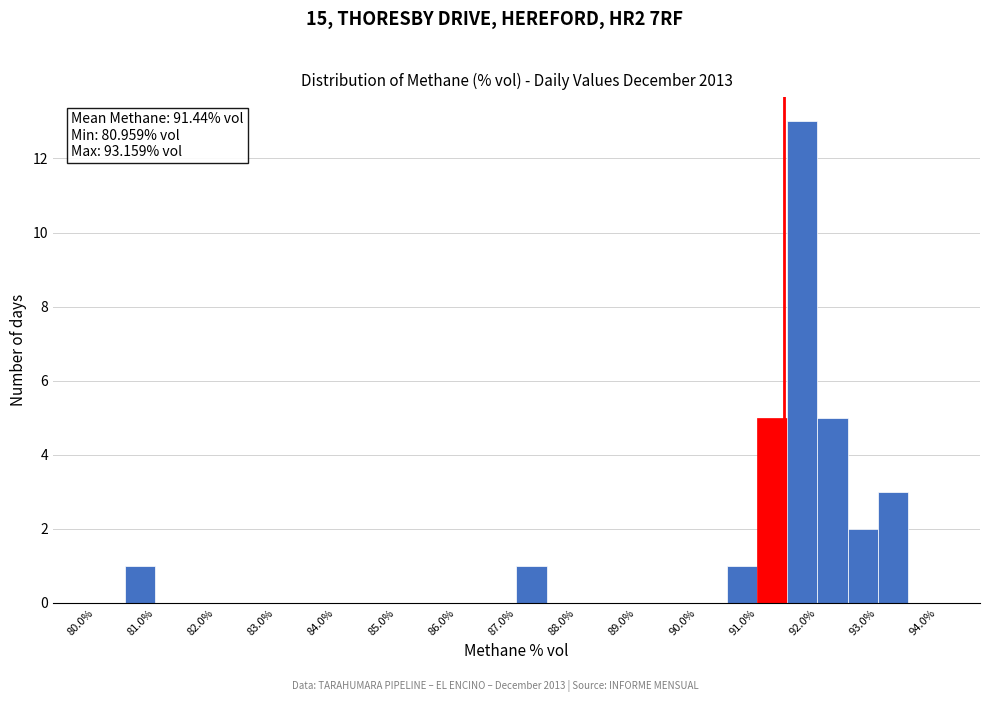

Which range on the x-axis has the tallest bar?

91.5 to 92.0